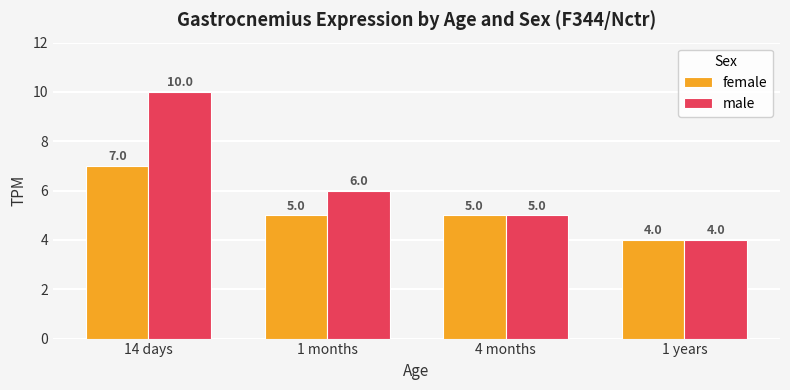

What is the label of the 1st bar from the left?

14 days